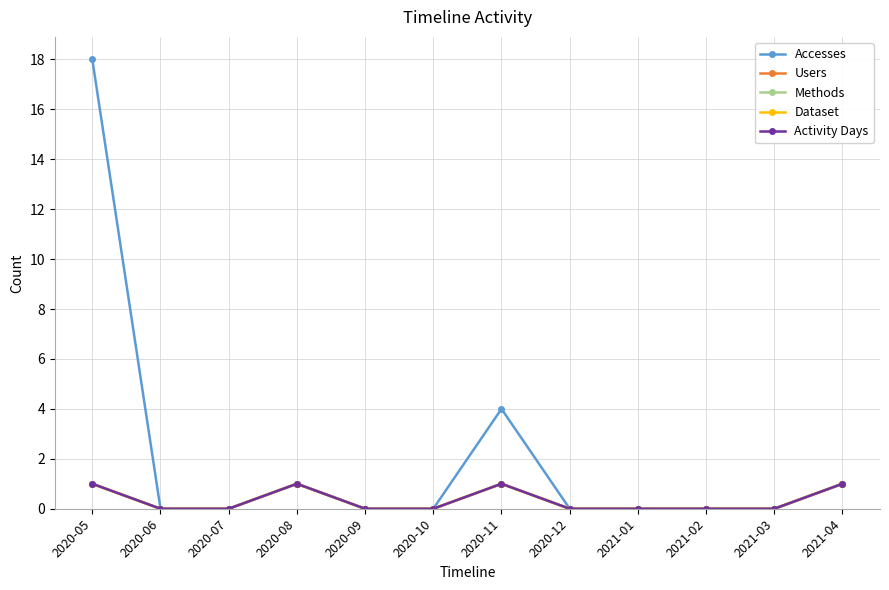

Reading left to right, extract all data points from this chart.

Accesses: 2020-05=18	2020-06=0	2020-07=0	2020-08=1	2020-09=0	2020-10=0	2020-11=4	2020-12=0	2021-01=0	2021-02=0	2021-03=0	2021-04=1
Users: 2020-05=1	2020-06=0	2020-07=0	2020-08=1	2020-09=0	2020-10=0	2020-11=1	2020-12=0	2021-01=0	2021-02=0	2021-03=0	2021-04=1
Methods: 2020-05=1	2020-06=0	2020-07=0	2020-08=1	2020-09=0	2020-10=0	2020-11=1	2020-12=0	2021-01=0	2021-02=0	2021-03=0	2021-04=1
Dataset: 2020-05=1	2020-06=0	2020-07=0	2020-08=1	2020-09=0	2020-10=0	2020-11=1	2020-12=0	2021-01=0	2021-02=0	2021-03=0	2021-04=1
Activity Days: 2020-05=1	2020-06=0	2020-07=0	2020-08=1	2020-09=0	2020-10=0	2020-11=1	2020-12=0	2021-01=0	2021-02=0	2021-03=0	2021-04=1